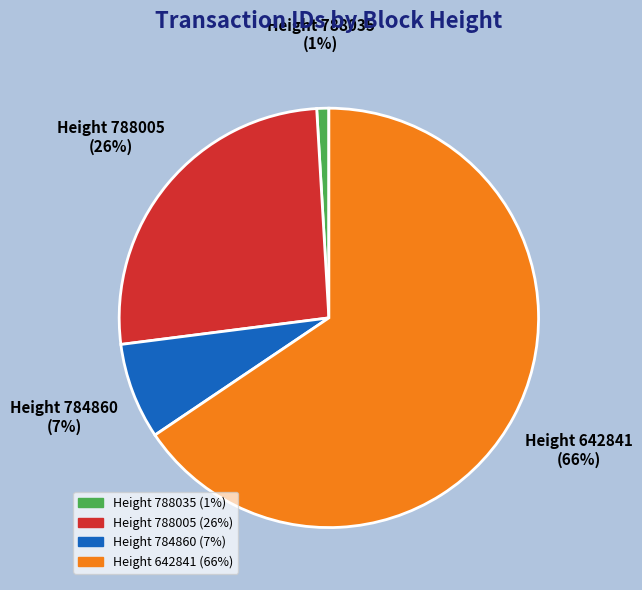

Is there any slice that represents more than half of the pie?

Yes